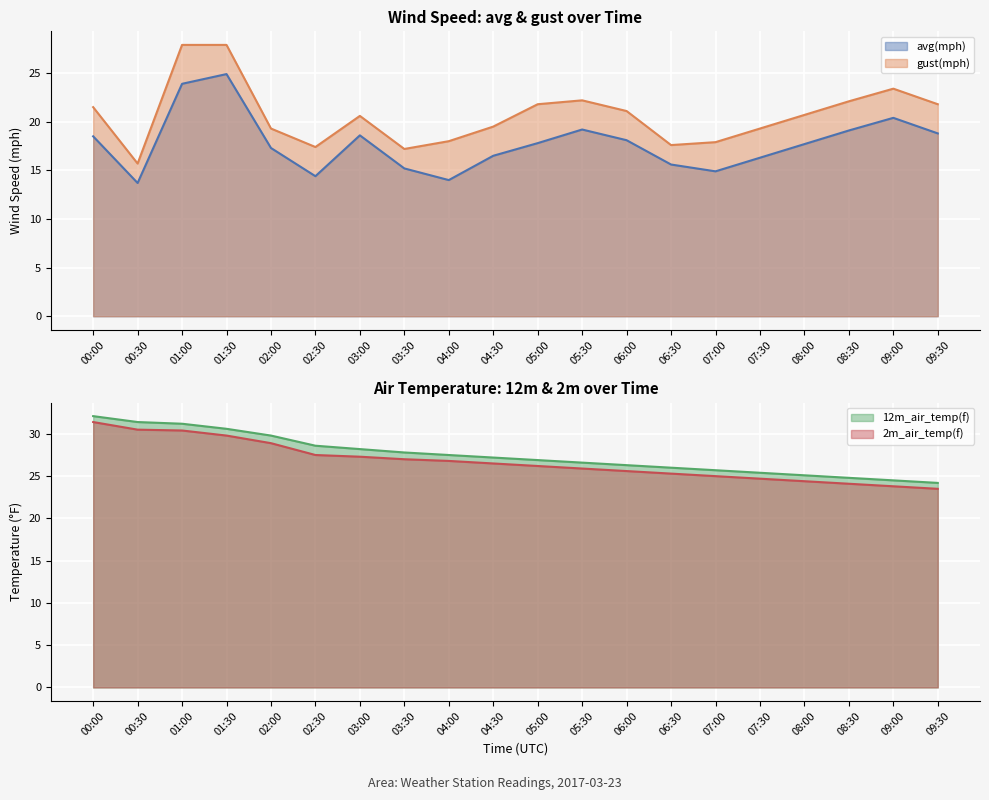

Where does the gust(mph) series first go above 20?

00:00